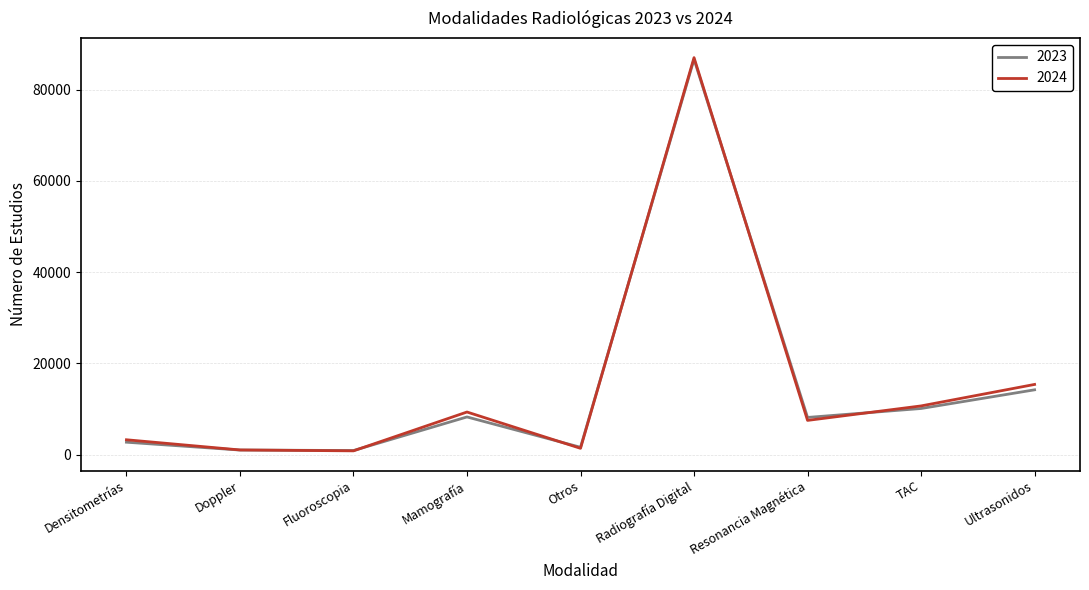

Which series has the largest range (max minus min)?

2024